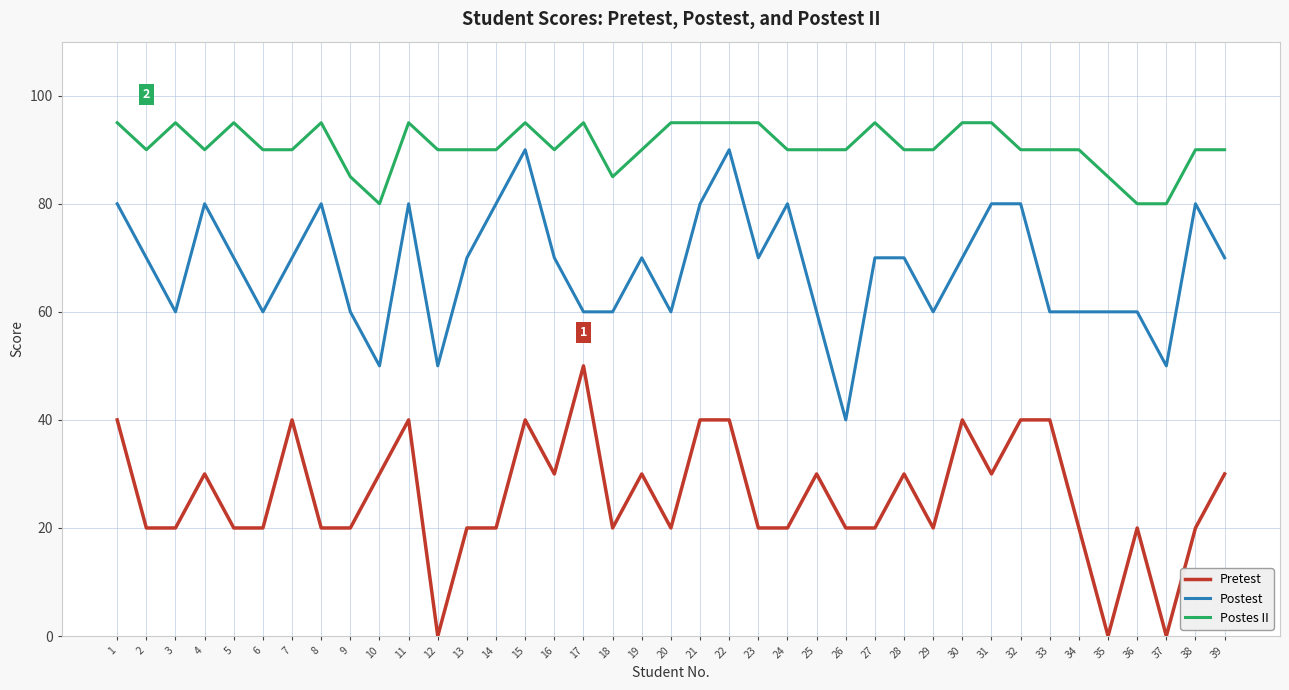

Reading right to left, extract all data points from this chart.

Pretest: 39=30	38=20	37=0	36=20	35=0	34=20	33=40	32=40	31=30	30=40	29=20	28=30	27=20	26=20	25=30	24=20	23=20	22=40	21=40	20=20	19=30	18=20	17=50	16=30	15=40	14=20	13=20	12=0	11=40	10=30	9=20	8=20	7=40	6=20	5=20	4=30	3=20	2=20	1=40
Postest: 39=70	38=80	37=50	36=60	35=60	34=60	33=60	32=80	31=80	30=70	29=60	28=70	27=70	26=40	25=60	24=80	23=70	22=90	21=80	20=60	19=70	18=60	17=60	16=70	15=90	14=80	13=70	12=50	11=80	10=50	9=60	8=80	7=70	6=60	5=70	4=80	3=60	2=70	1=80
Postes II: 39=90	38=90	37=80	36=80	35=85	34=90	33=90	32=90	31=95	30=95	29=90	28=90	27=95	26=90	25=90	24=90	23=95	22=95	21=95	20=95	19=90	18=85	17=95	16=90	15=95	14=90	13=90	12=90	11=95	10=80	9=85	8=95	7=90	6=90	5=95	4=90	3=95	2=90	1=95